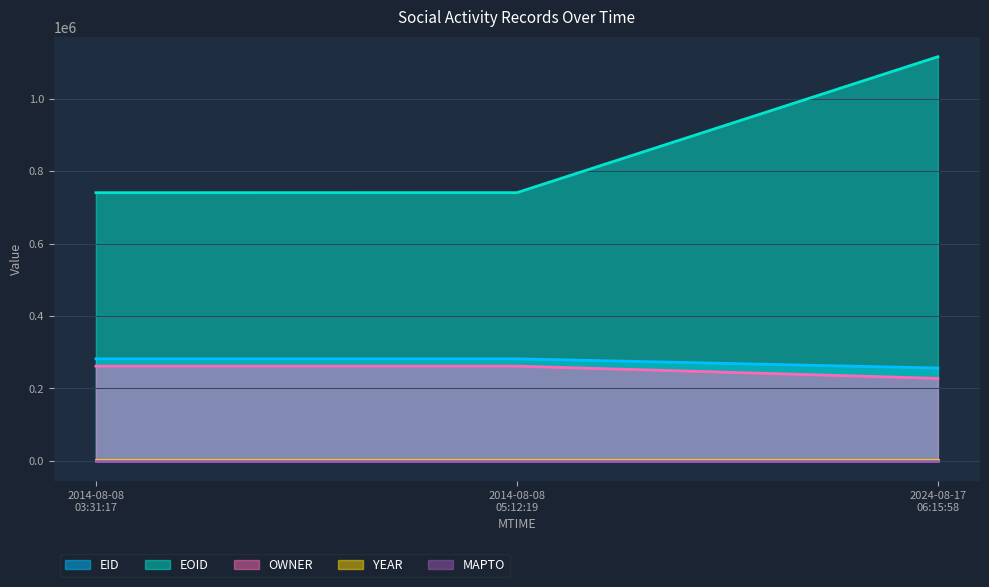

What is the maximum value shown in the chart?

1115812